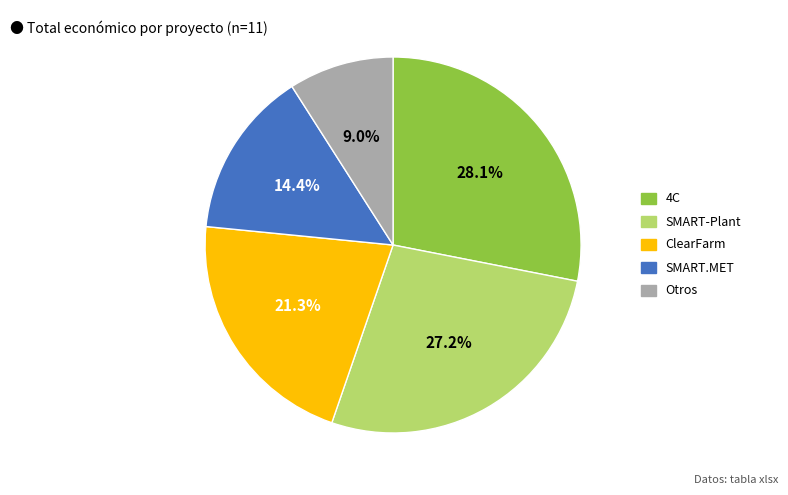

What is the total percentage of 4C and ClearFarm?

49.4%